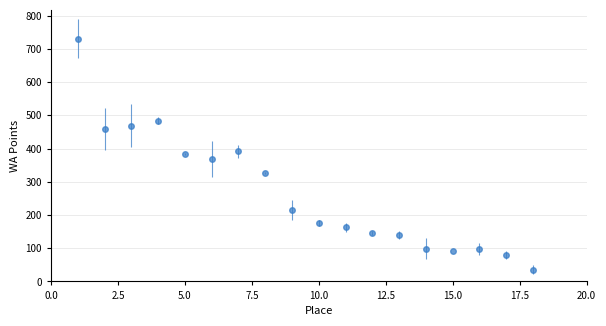

What is the value of the 9th point from the left?

214.4